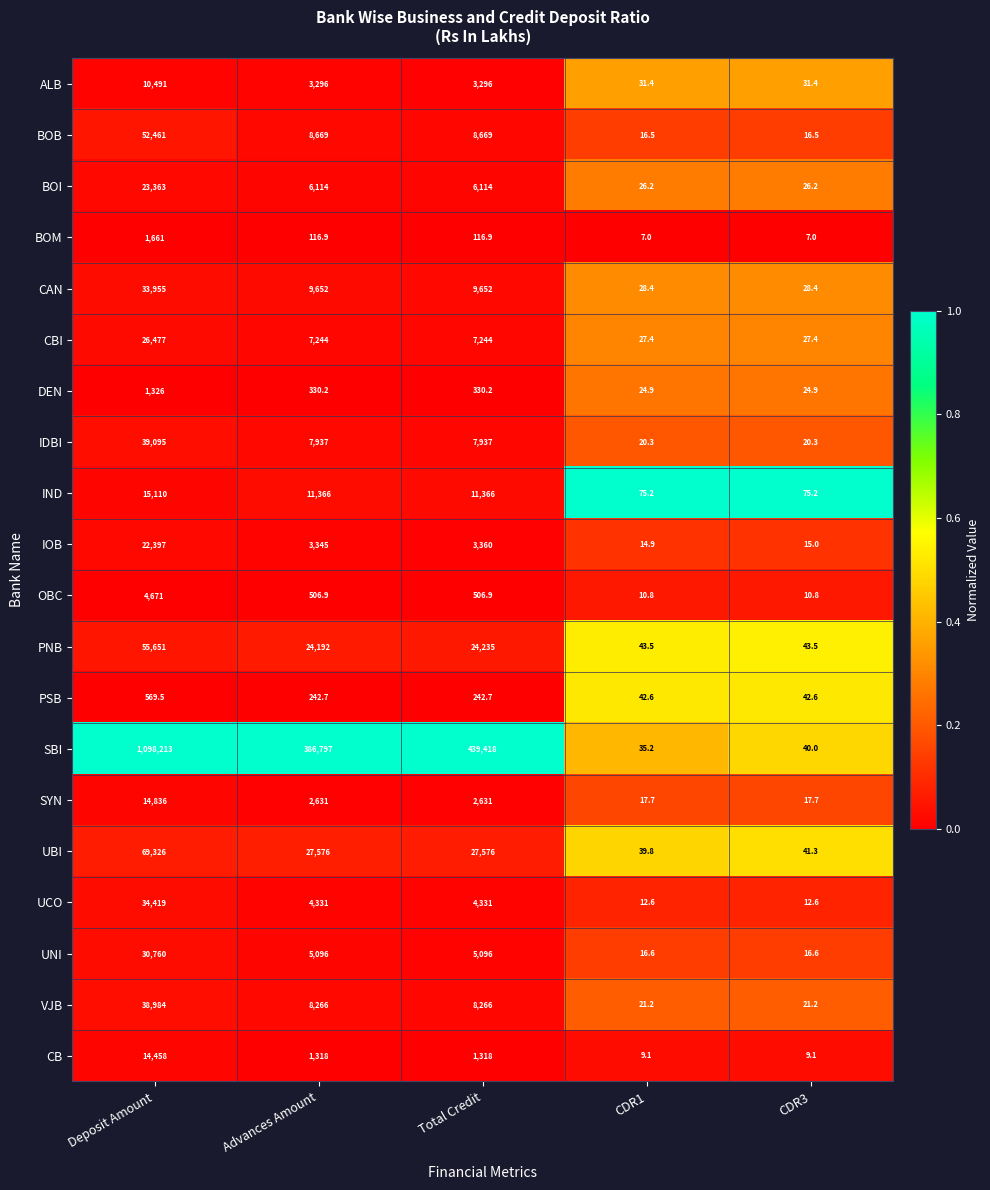

True or false: UNI has a value of 1630.0 at Total Credit.

False